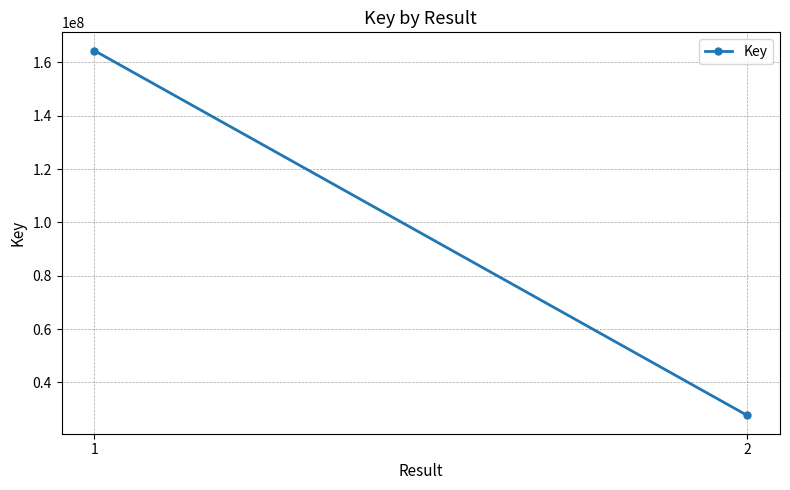

At which category does the chart reach its peak across all series?

1